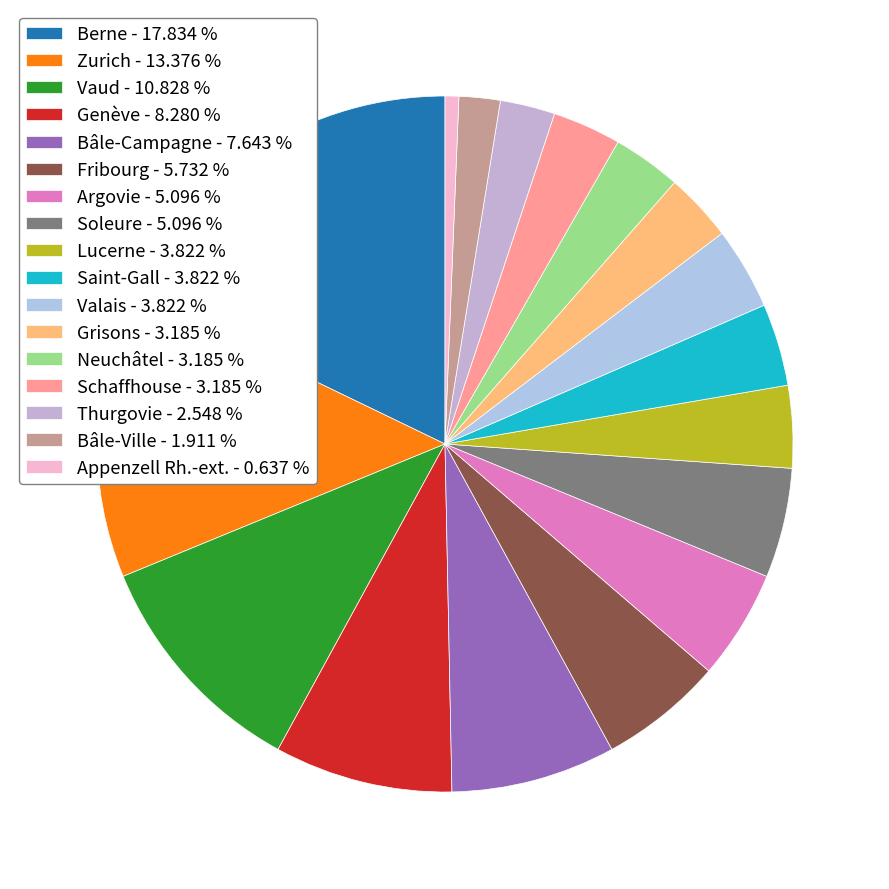

What portion of the pie excludes Schaffhouse?

96.8%